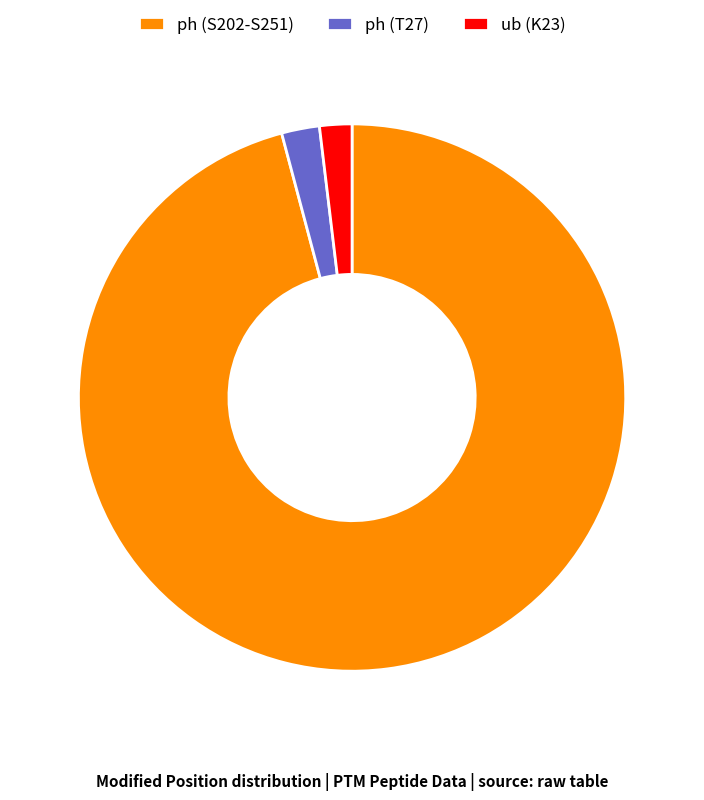

Is ph (T27) the majority of the pie?

No